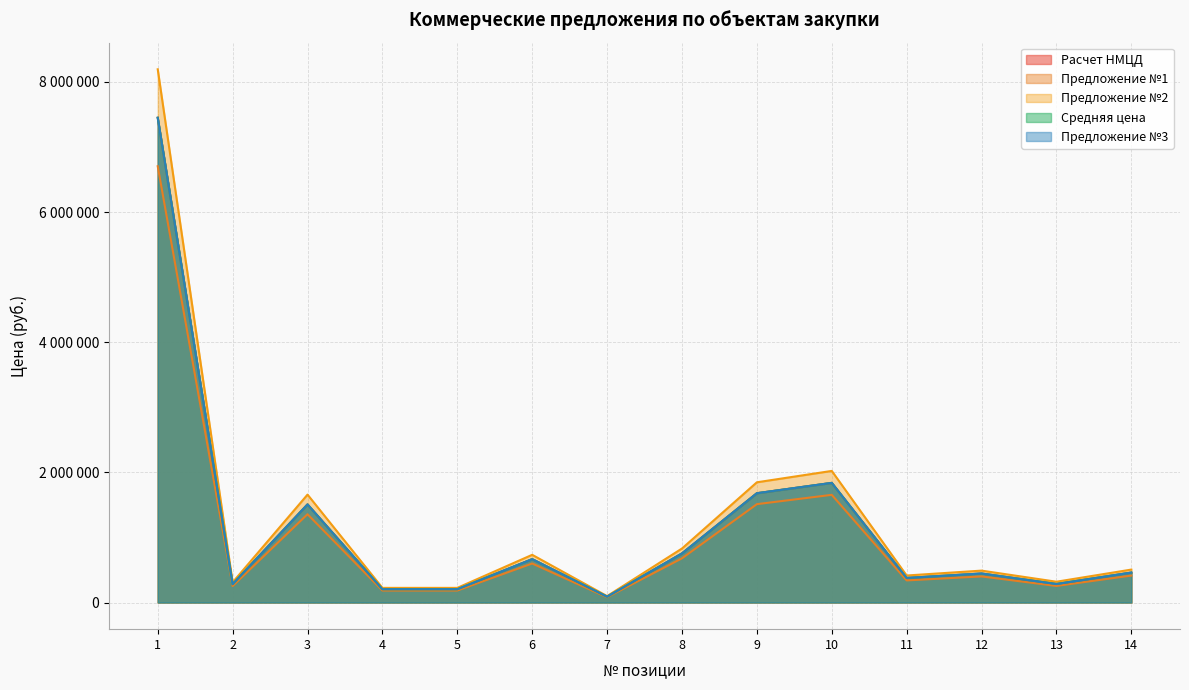

True or false: Предложение №2 and Расчет НМЦД intersect in this chart.

False